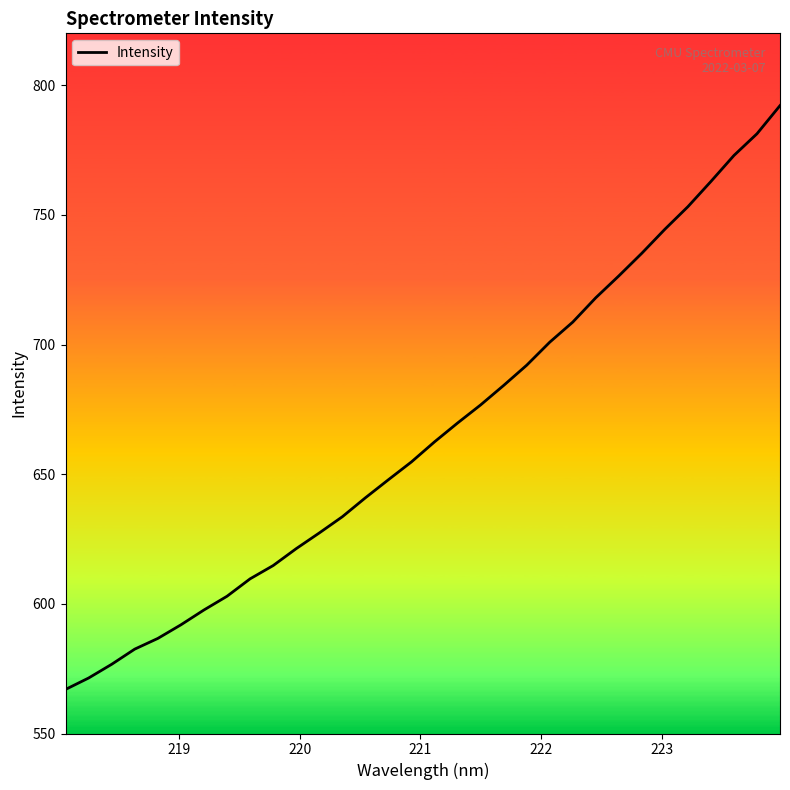

What is the difference between the maximum and minimum values?

225.1